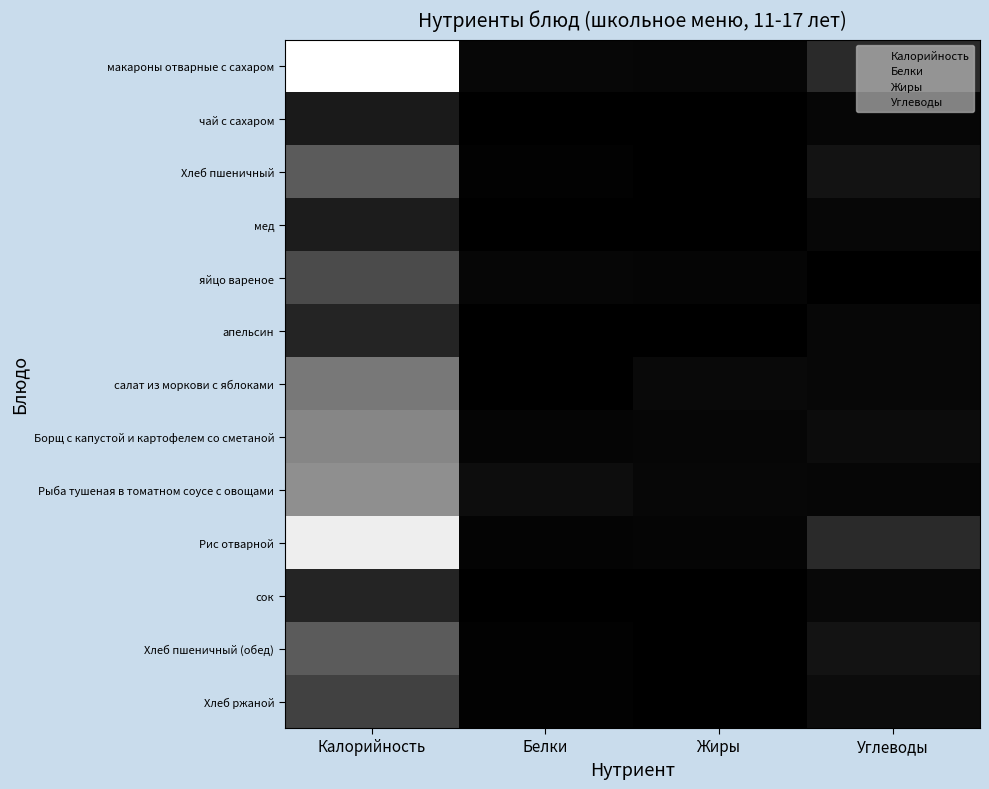

What is the total value across all series at Углеводы?

197.8